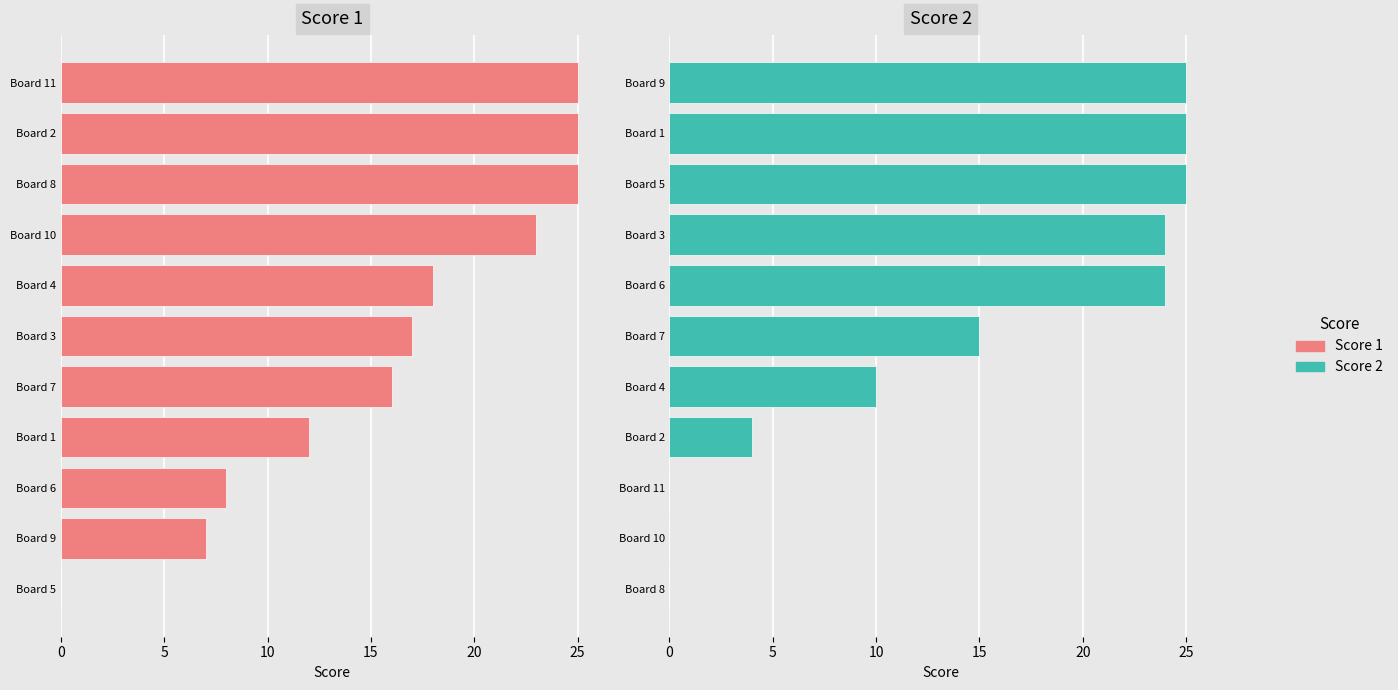

At which category does the chart reach its minimum across all series?

10